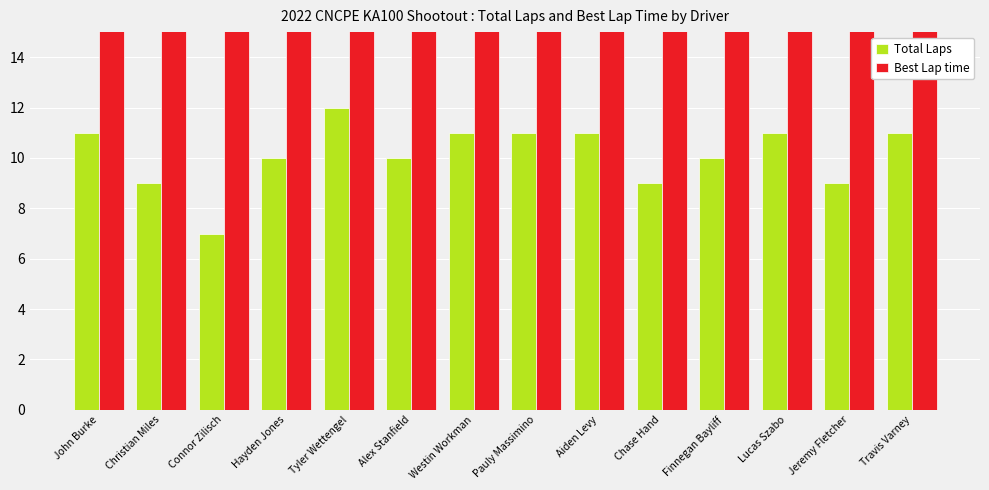

How many distinct data groups are displayed?

2